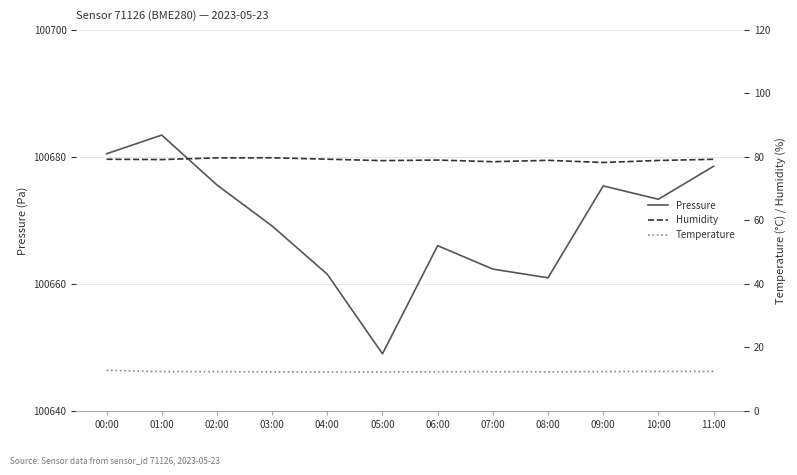

What is the spread (max minus min) of values at 10:00?

100660.9